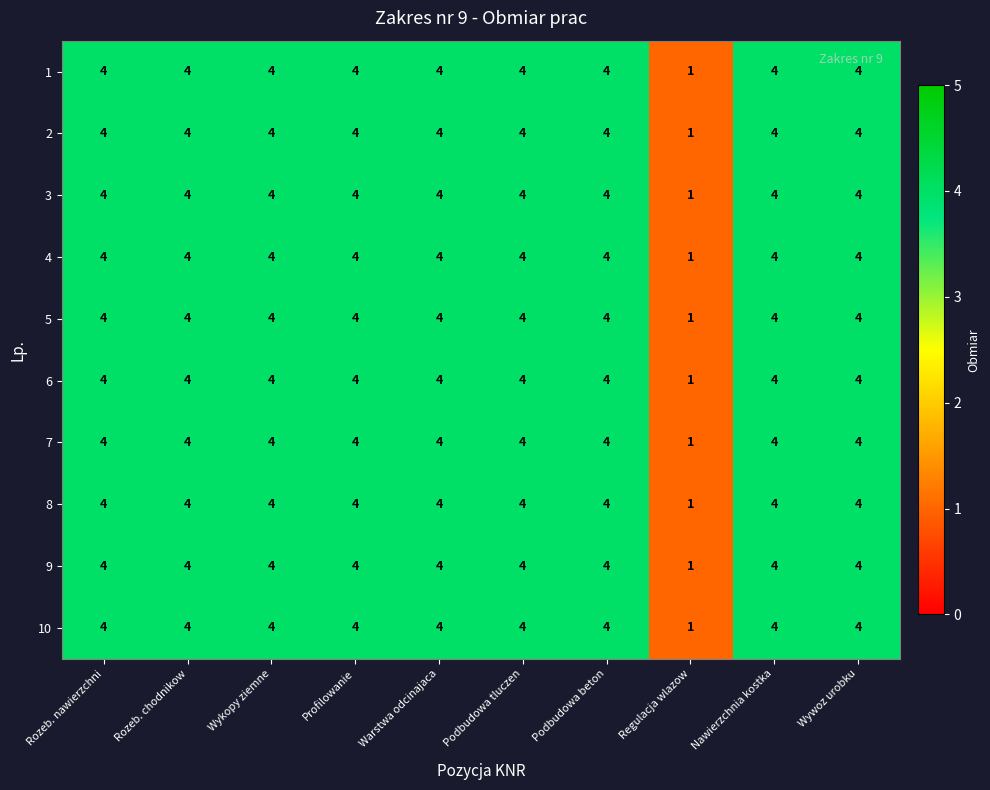

At how many categories does at least one series exceed 3?

9